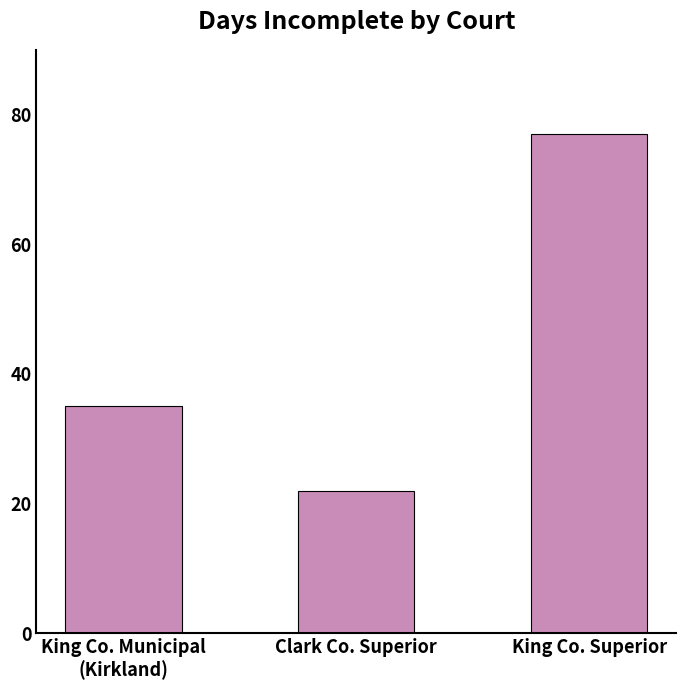

What is the label of the 1st bar from the left?

King Co. Municipal
(Kirkland)